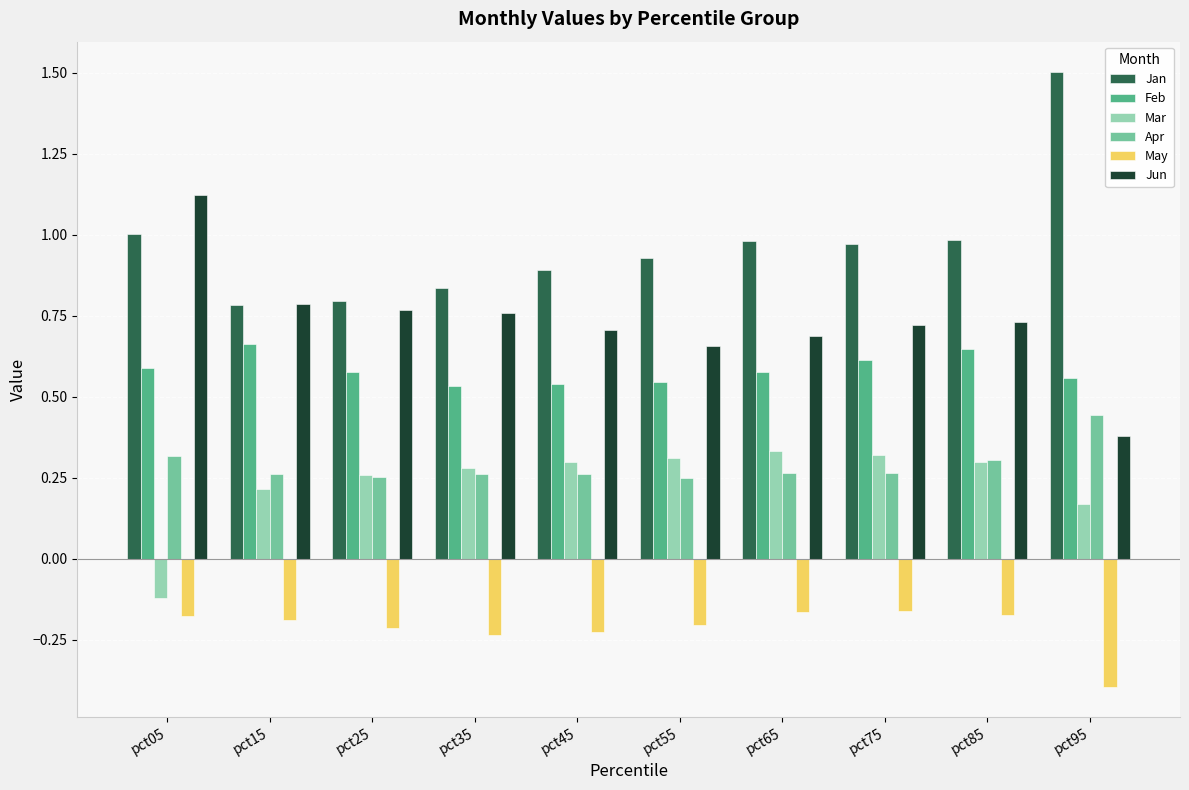

True or false: Mar has a value of 0.5 at pct45.

False